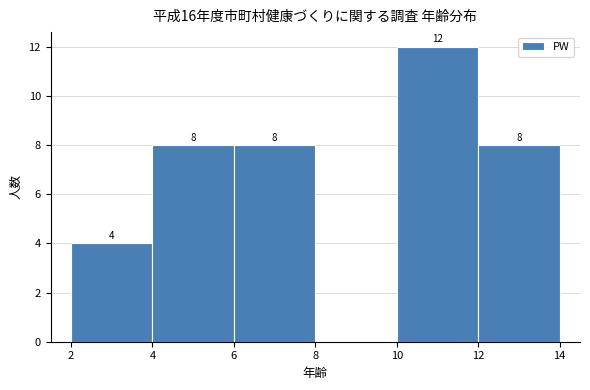

Which range on the x-axis has the tallest bar?

10 to 12